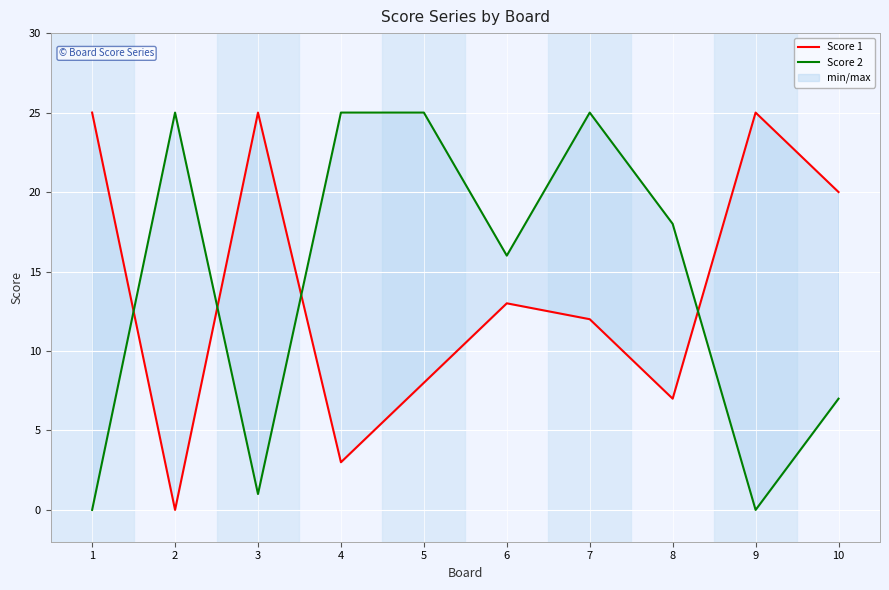

How many values in the Score 2 series exceed 18?

4